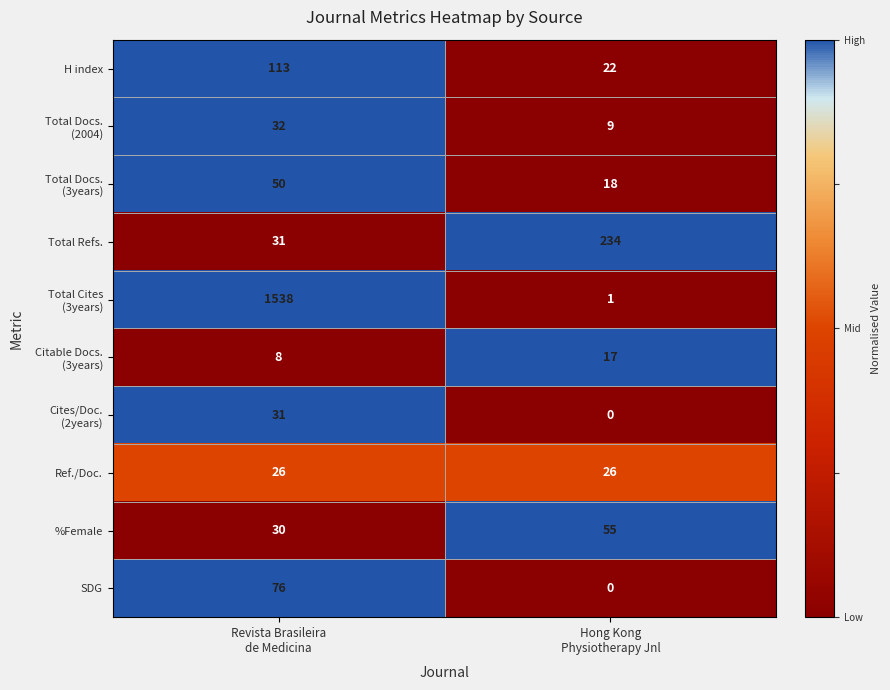

What is the sum of all Total Refs. values?

265